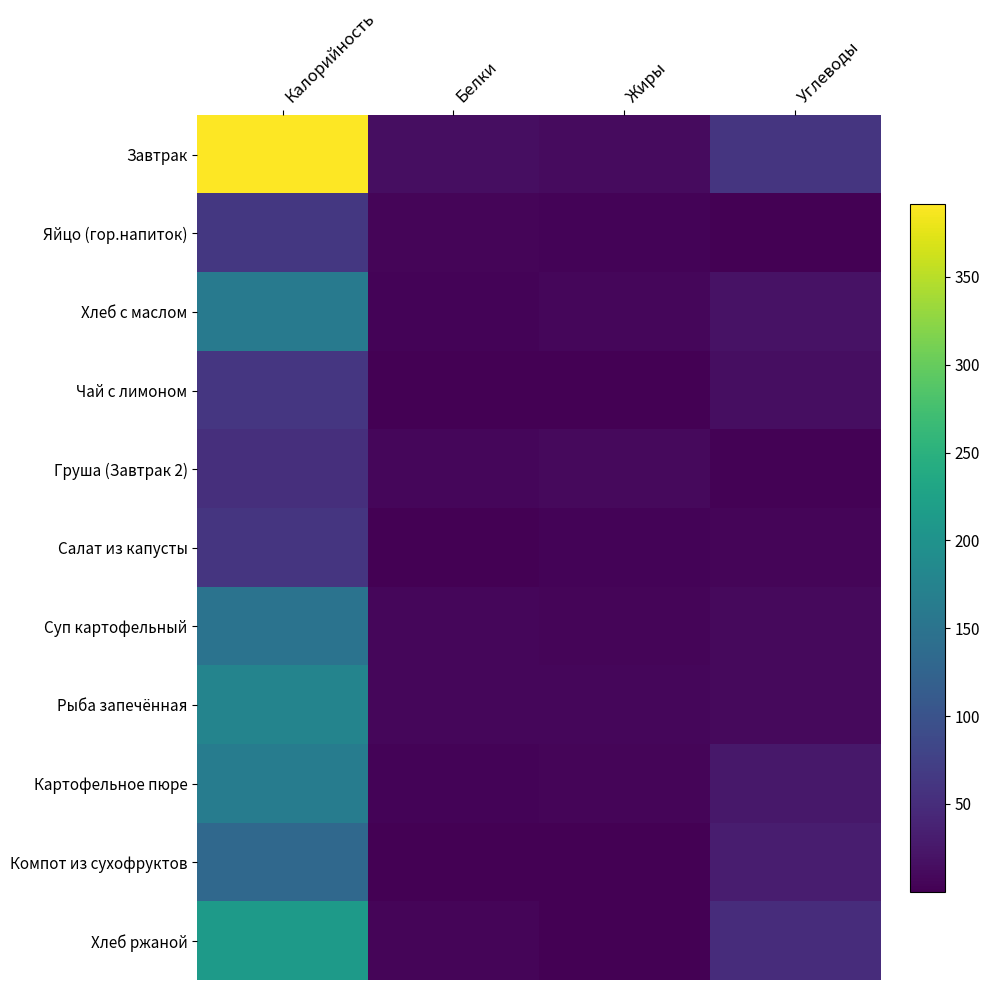

Reading left to right, list all the values displayed in this chart.

Завтрак: Калорийность=391.6	Белки=14.2	Жиры=10.8	Углеводы=60.7
Яйцо (гор.напиток): Калорийность=63.0	Белки=5.1	Жиры=4.6	Углеводы=0.3
Хлеб с маслом: Калорийность=161.3	Белки=3.1	Жиры=7.6	Углеводы=19.6
Чай с лимоном: Калорийность=62.0	Белки=0.1	Жиры=0.0	Углеводы=15.2
Груша (Завтрак 2): Калорийность=53.1	Белки=7.1	Жиры=10.0	Углеводы=2.8
Салат из капусты: Калорийность=60.0	Белки=1.3	Жиры=3.2	Углеводы=5.5
Суп картофельный: Калорийность=148.5	Белки=7.3	Жиры=5.7	Углеводы=9.8
Рыба запечённая: Калорийность=176.2	Белки=6.8	Жиры=6.7	Углеводы=9.7
Картофельное пюре: Калорийность=164.7	Белки=3.7	Жиры=5.8	Углеводы=24.5
Компот из сухофруктов: Калорийность=133.0	Белки=0.7	Жиры=0.1	Углеводы=32.0
Хлеб ржаной: Калорийность=214.0	Белки=4.7	Жиры=0.7	Углеводы=49.8